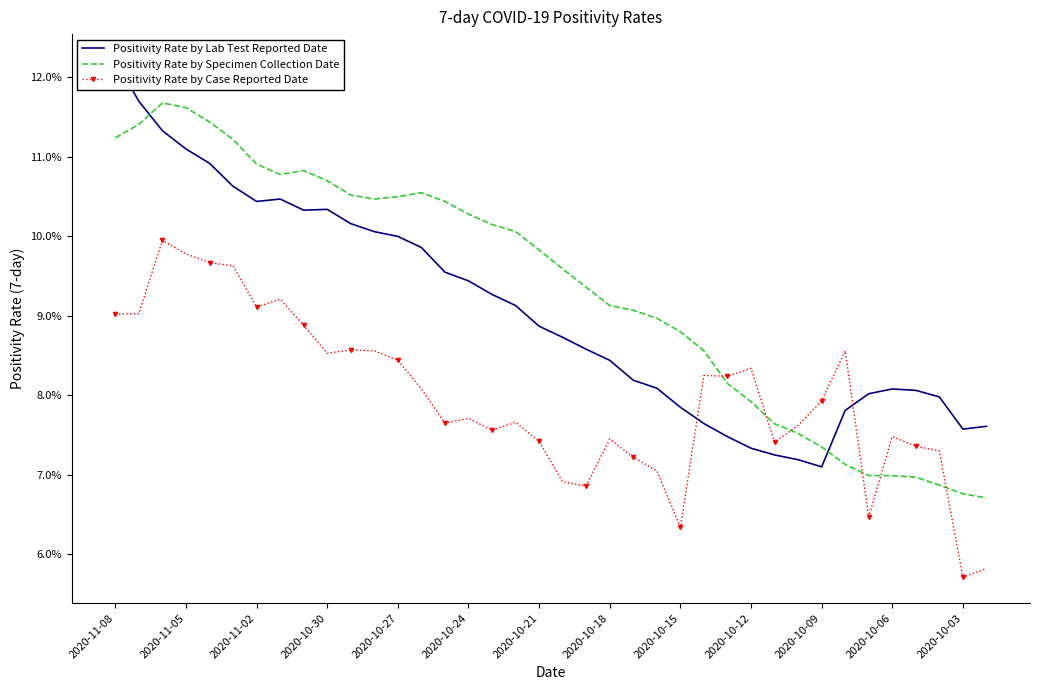

Rank the series by their maximum value, from lowest to highest.

Positivity Rate by Case Reported Date, Positivity Rate by Specimen Collection Date, Positivity Rate by Lab Test Reported Date